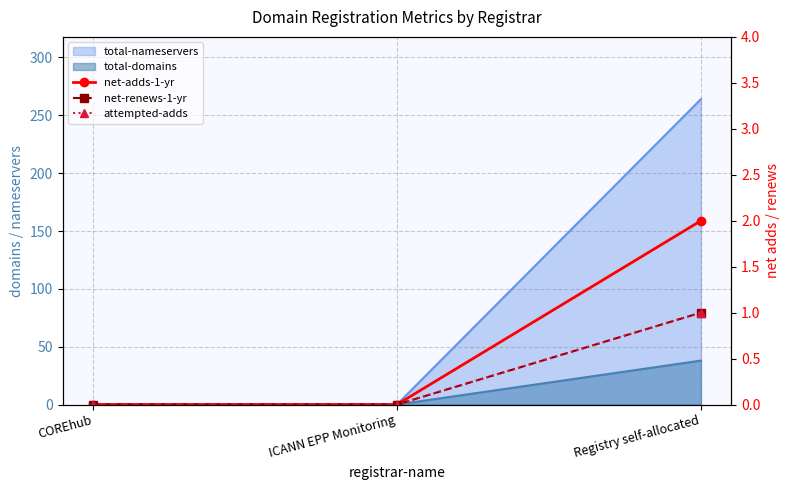

At which label is net-adds-1-yr closest to 1?

COREhub